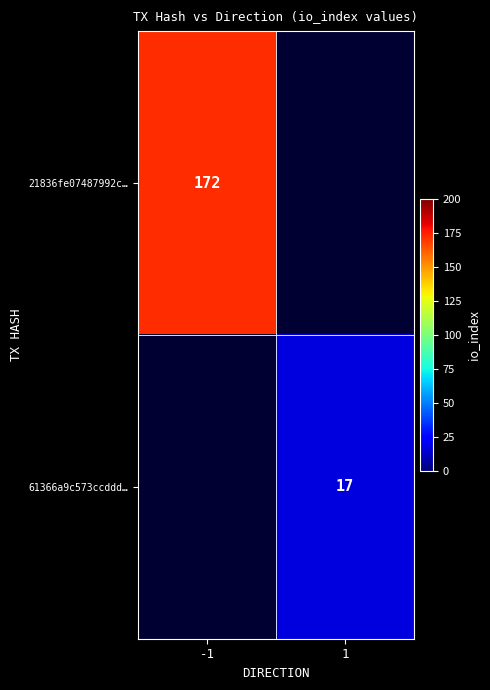

True or false: 21836fe07487992c… has a value of 172 at -1.

True